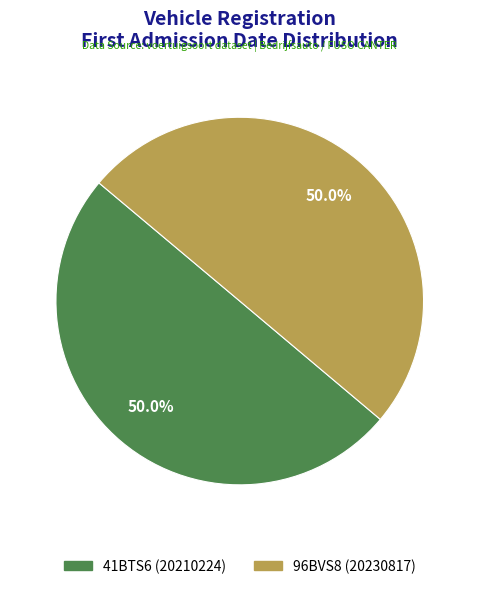

What percentage is the 96BVS8 slice, to the nearest percent?

50%